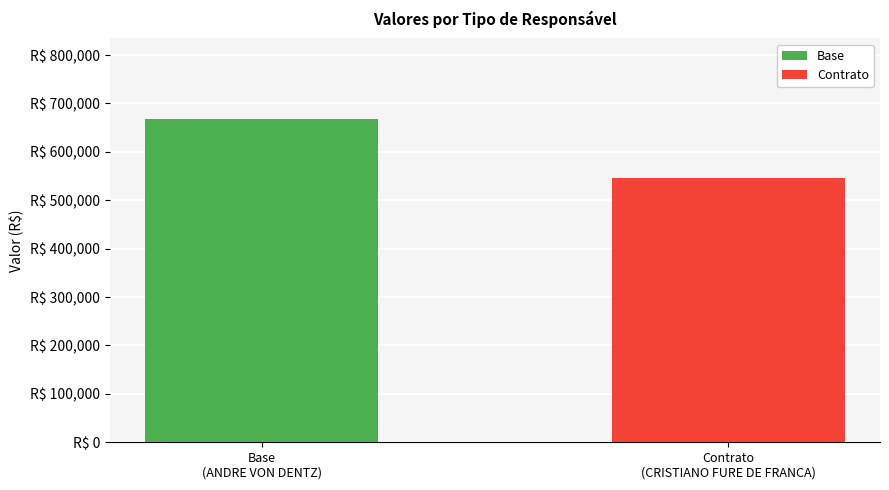

Does the chart contain any negative values?

No